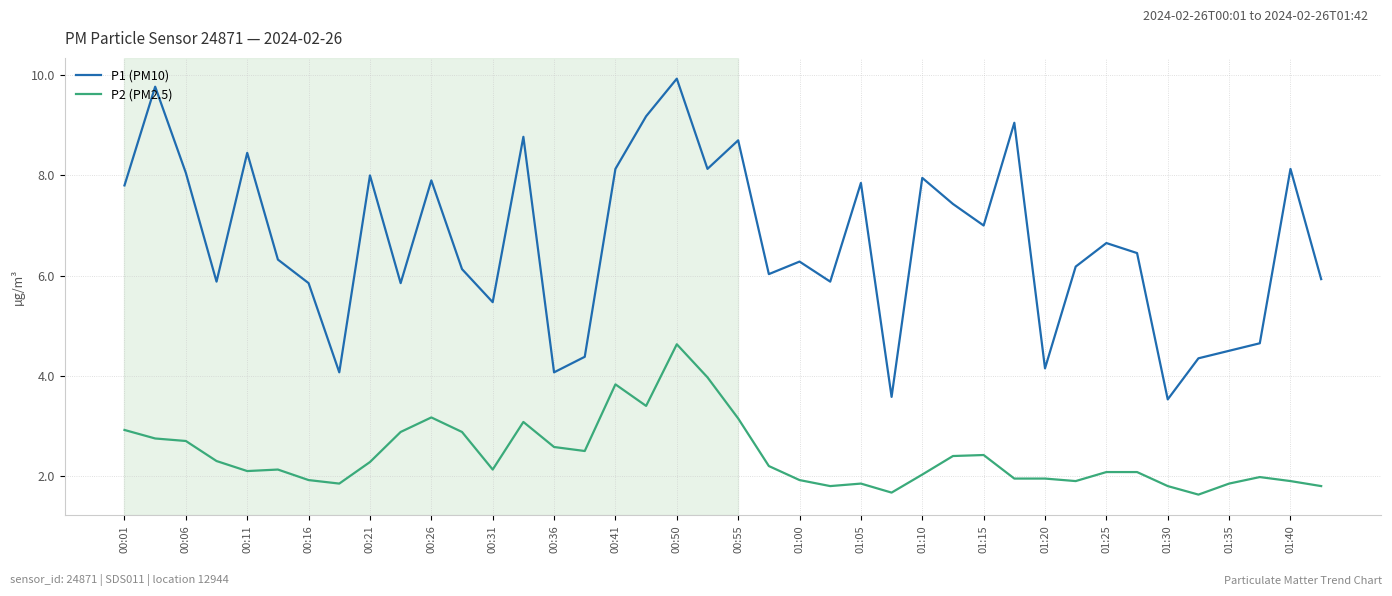

Which series has the largest range (max minus min)?

P1 (PM10)